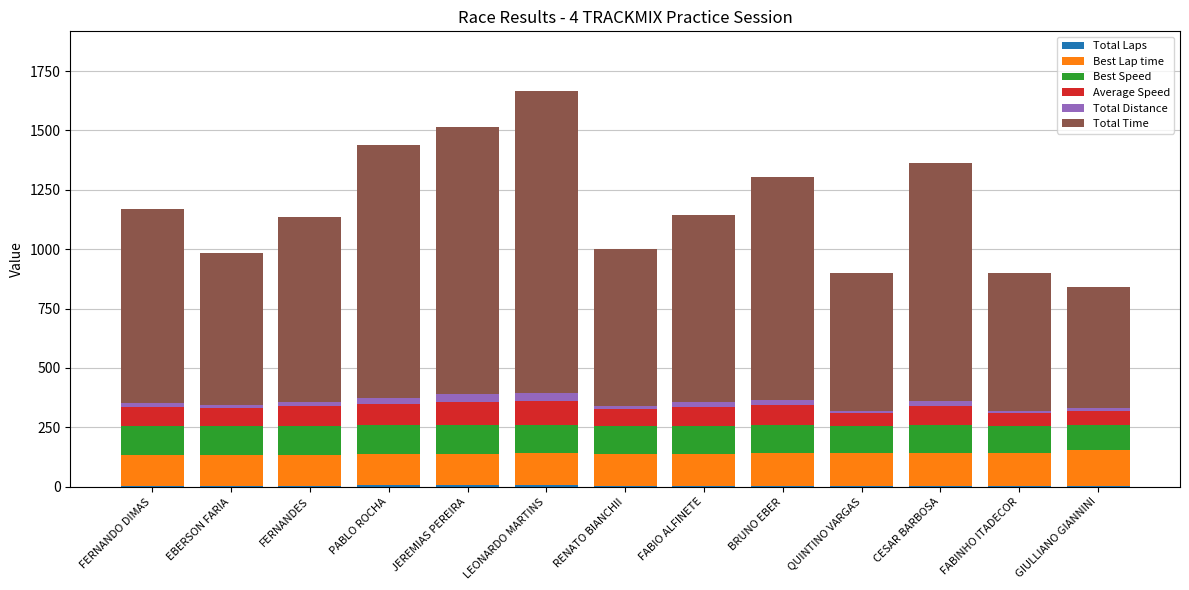

How many data points does each series have?

13